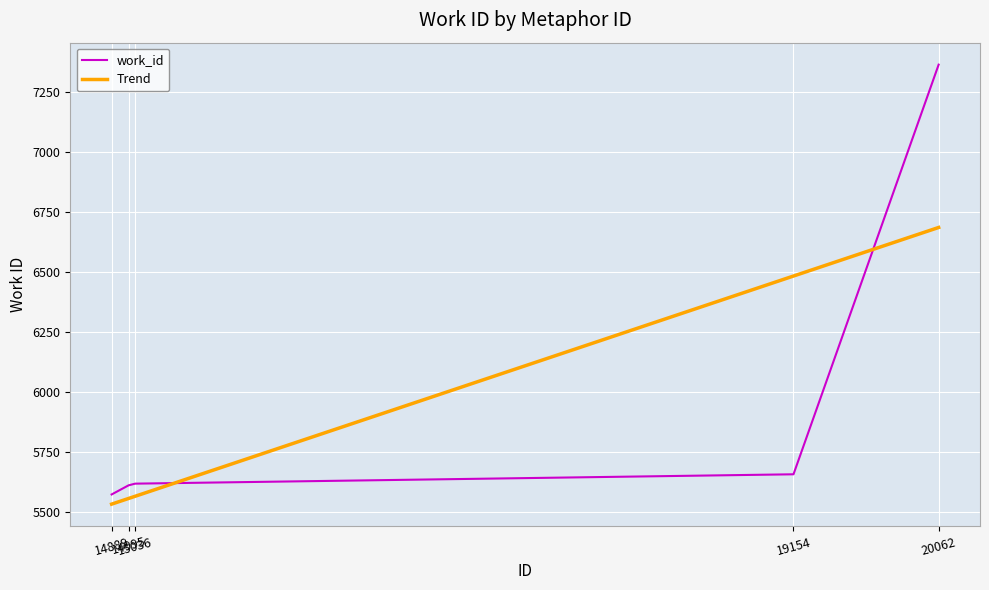

Which series ends up on top after the final intersection of work_id and Trend?

work_id